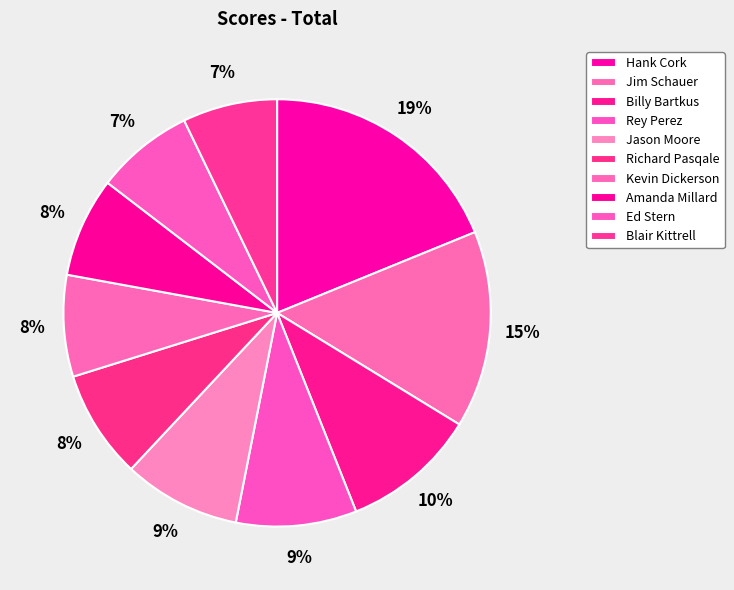

Is there any slice that represents more than half of the pie?

No